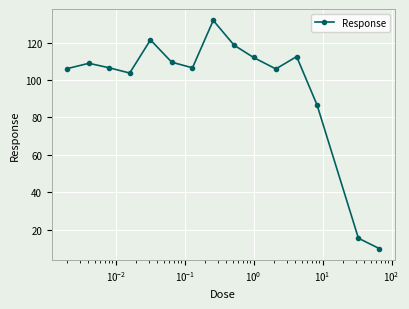

What is the value of the 3rd point from the left?

106.5